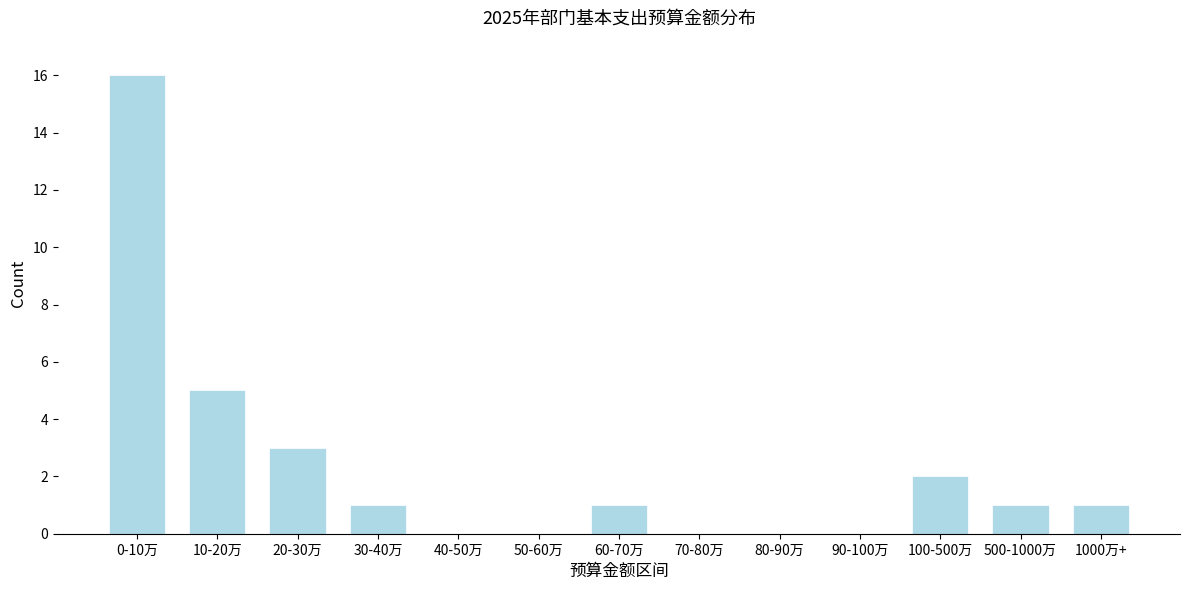

Reading left to right, transcribe all the data shown in this chart.

0-10万=16	10-20万=5	20-30万=3	30-40万=1	40-50万=0	50-60万=0	60-70万=1	70-80万=0	80-90万=0	90-100万=0	100-500万=2	500-1000万=1	1000万+=1